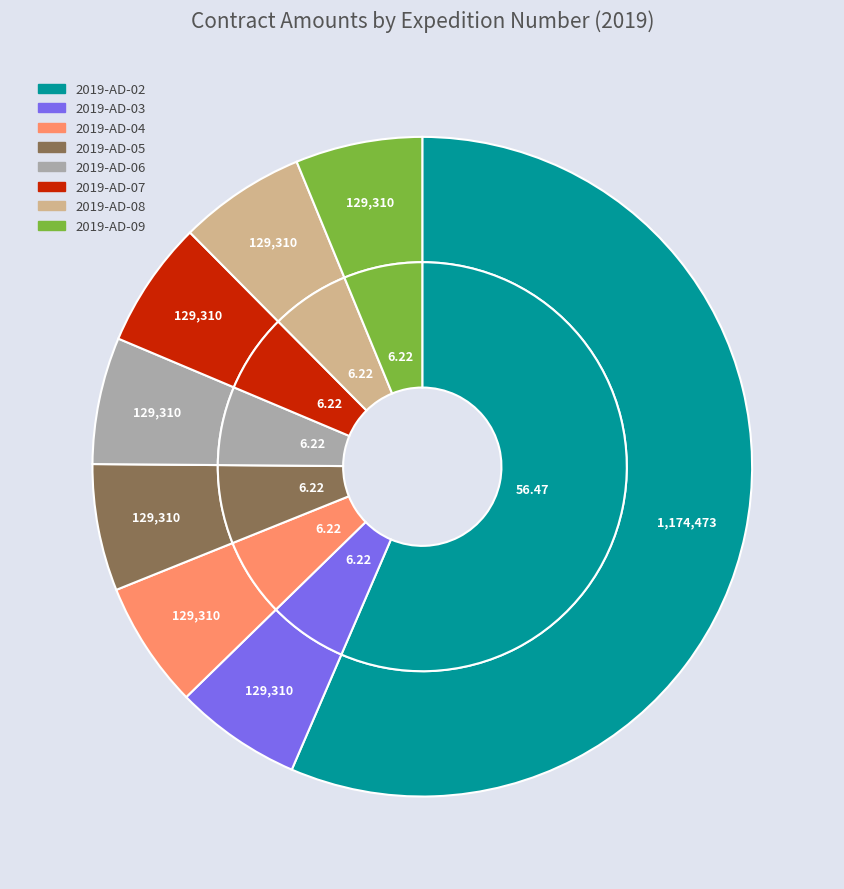

What is the largest slice in the pie chart?

2019-AD-02